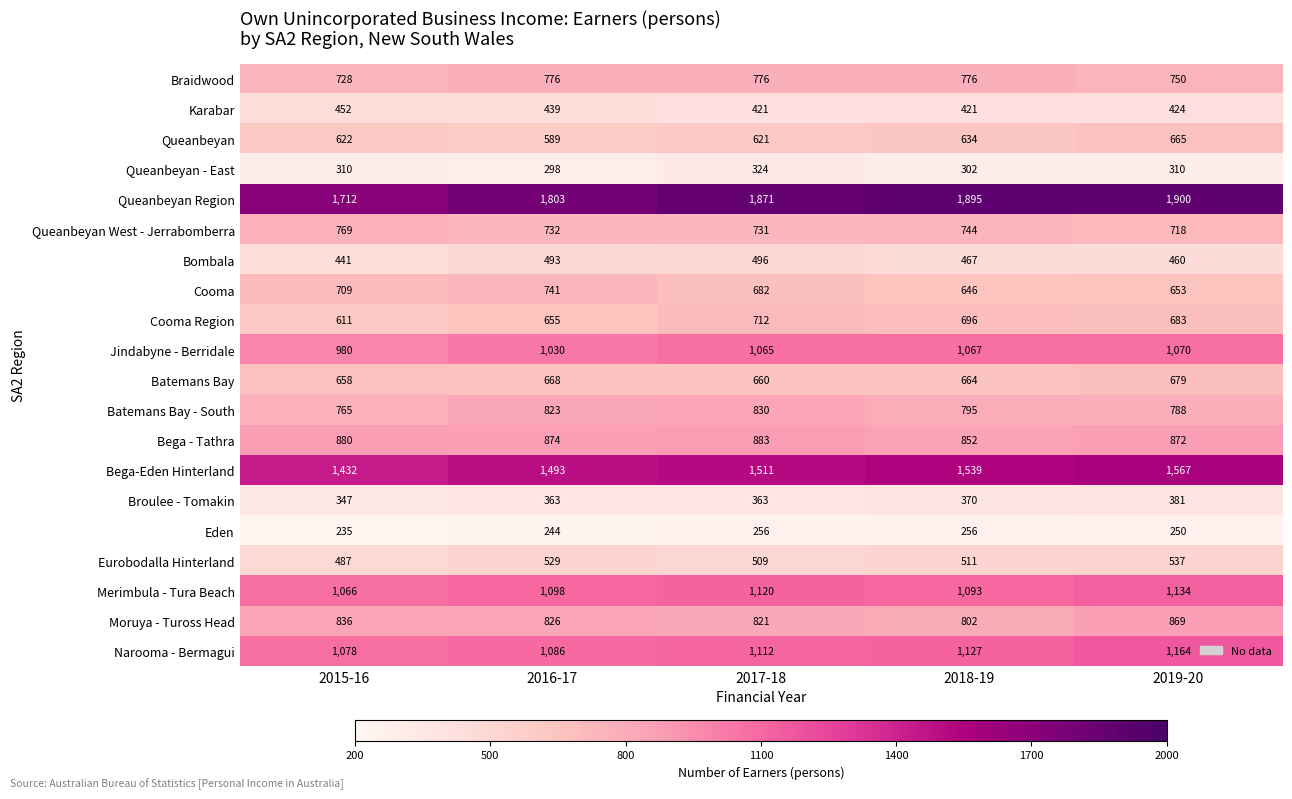

What is the total value across all series at 2016-17?

15560